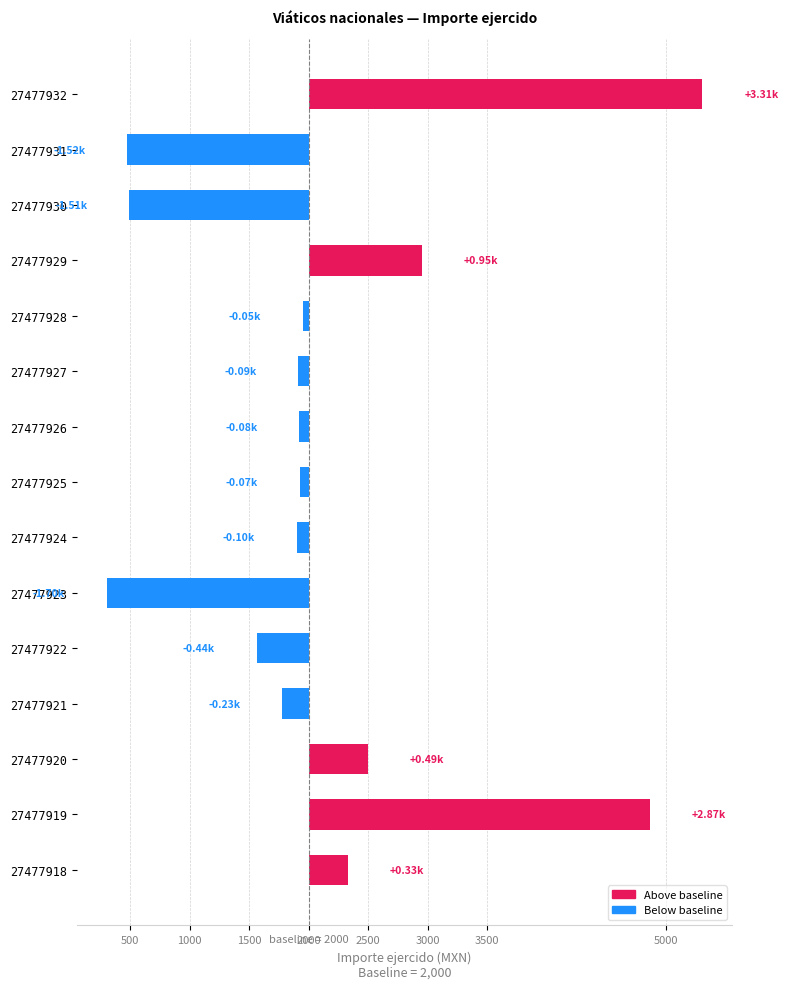

What value does the data have at 27477923?

-1700.0